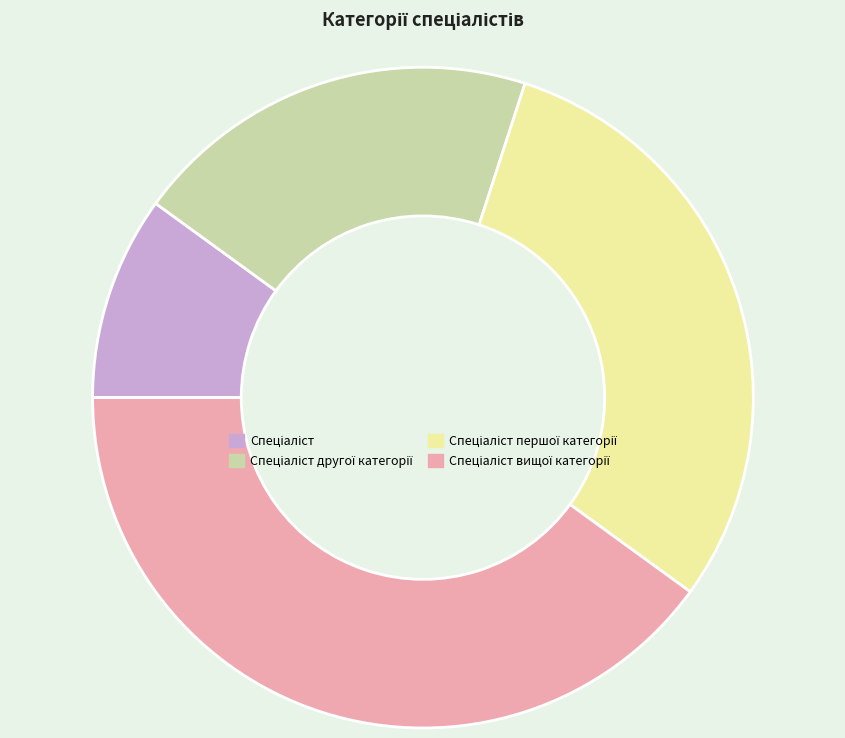

True or false: Спеціаліст accounts for 10% of the total.

True